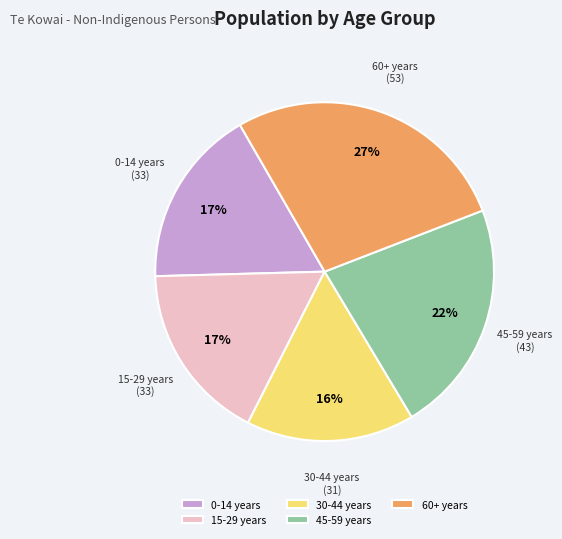

To the nearest percent, what portion does 60+ years represent?

27%